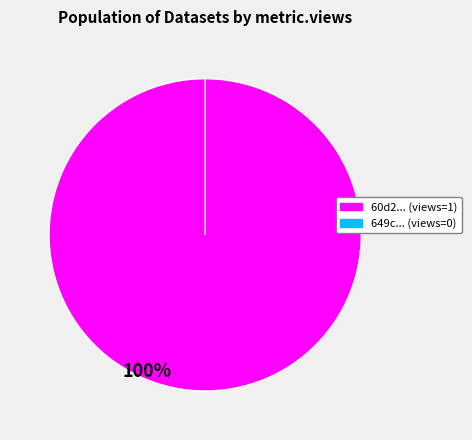

What percentage is the 60d201610781901deb633249 slice, to the nearest percent?

100%